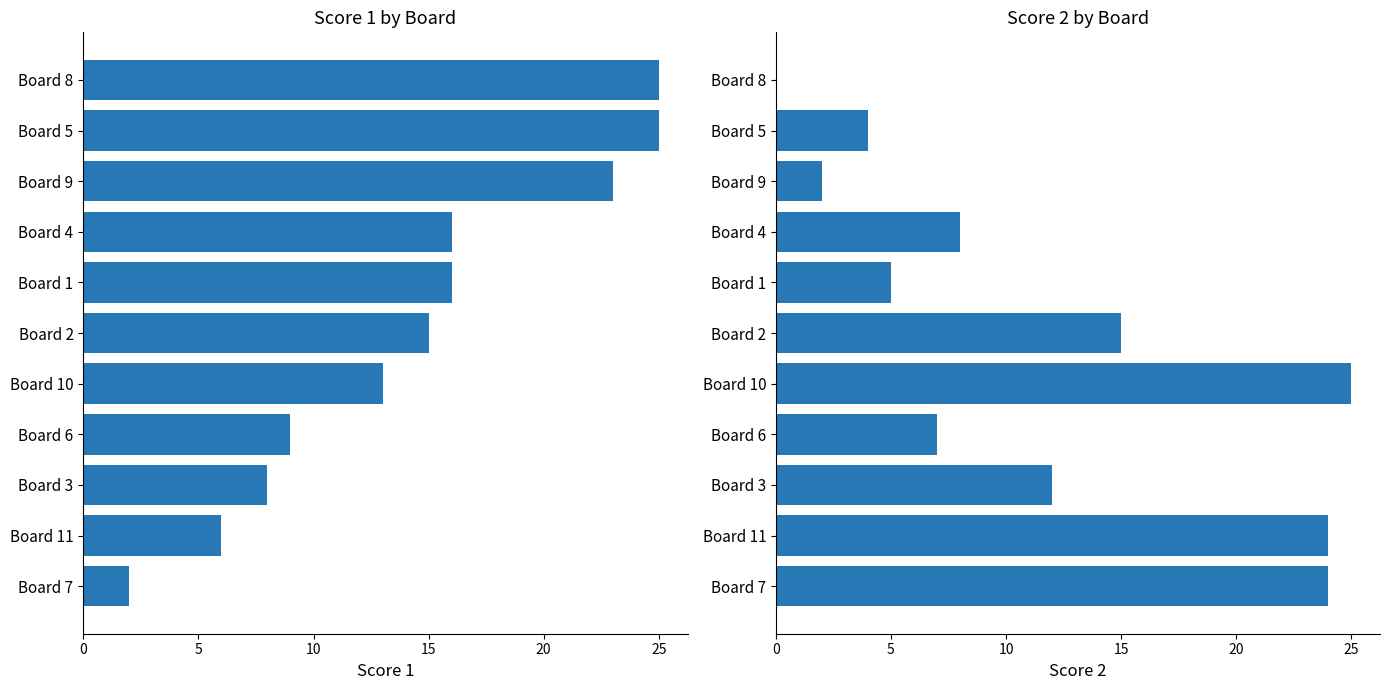

Reading left to right, list all the values displayed in this chart.

Score 1: 2	6	8	9	13	15	16	16	23	25	25
Score 2: 24	24	12	7	25	15	5	8	2	4	0